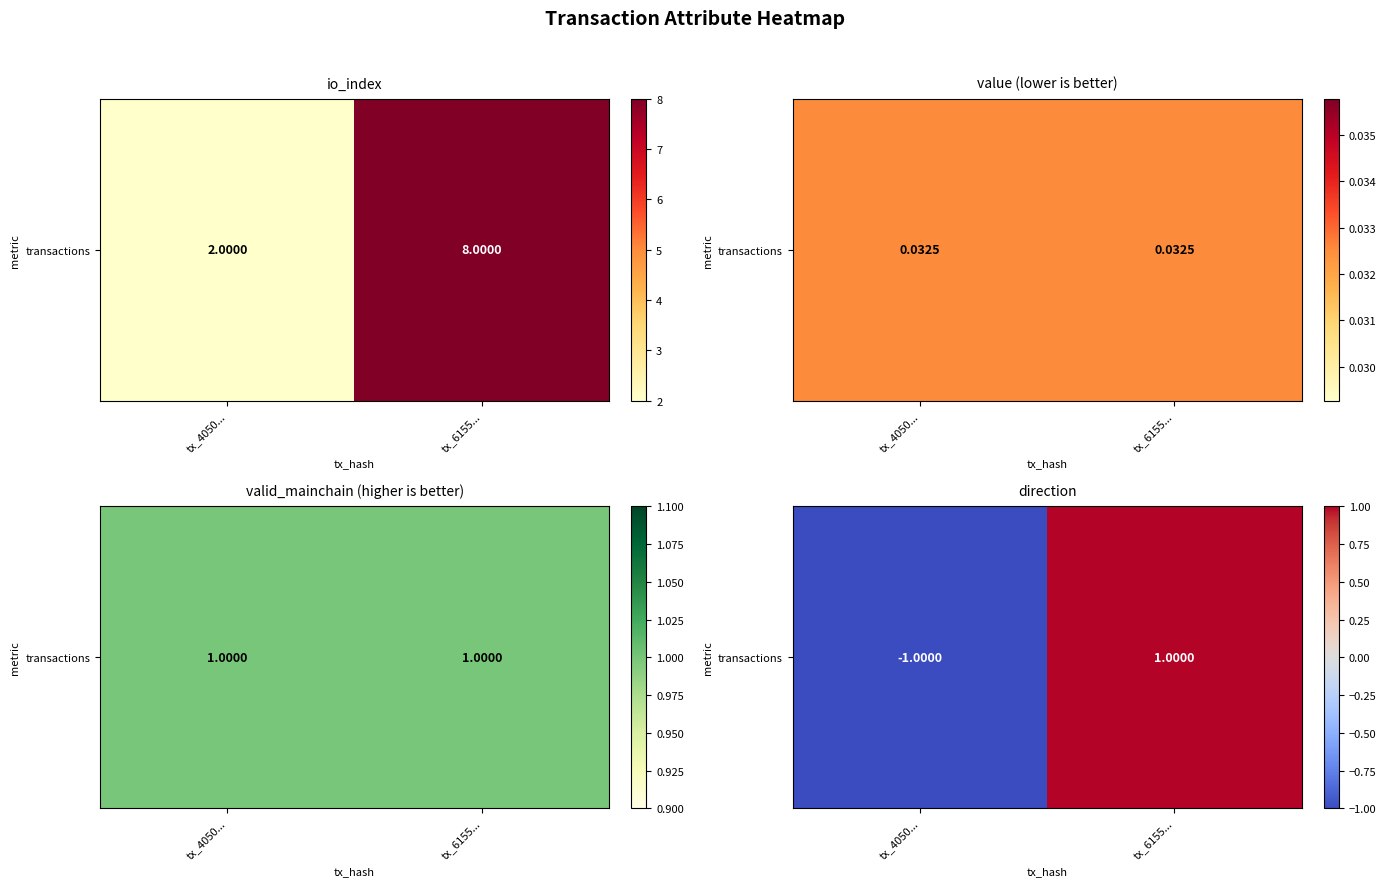

List the labels in order of value, smallest first.

tx_4050..., tx_6155...